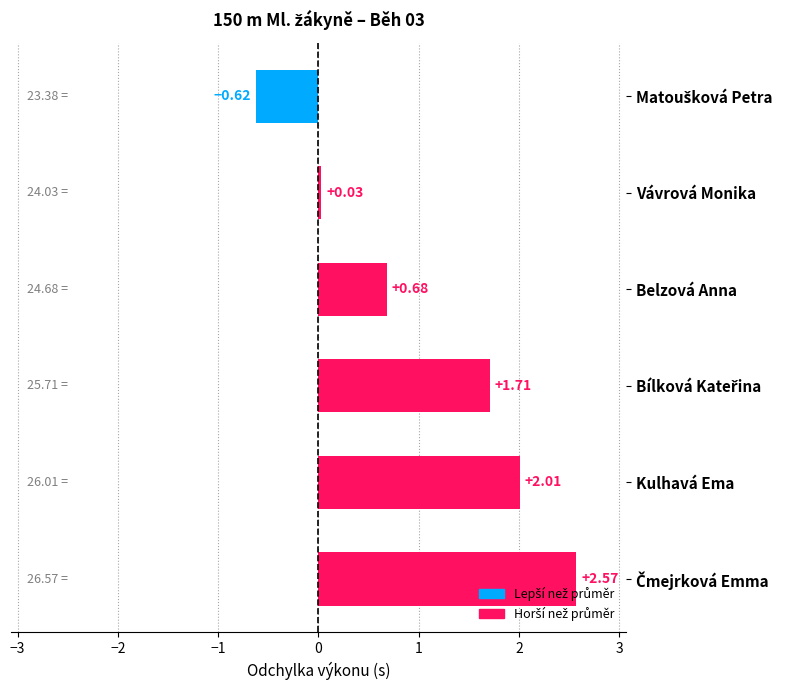

What is the average value?

1.1